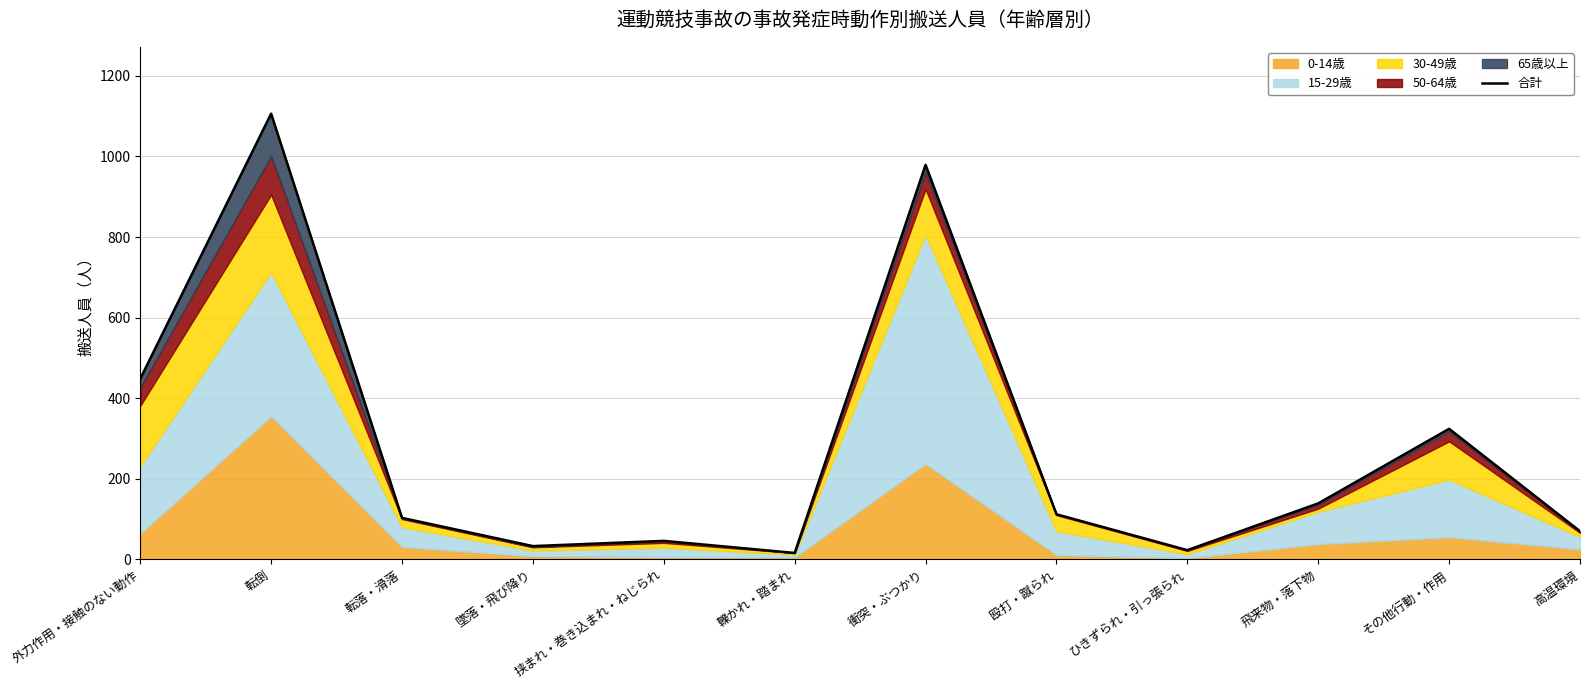

Count the number of values greater than 112.

5